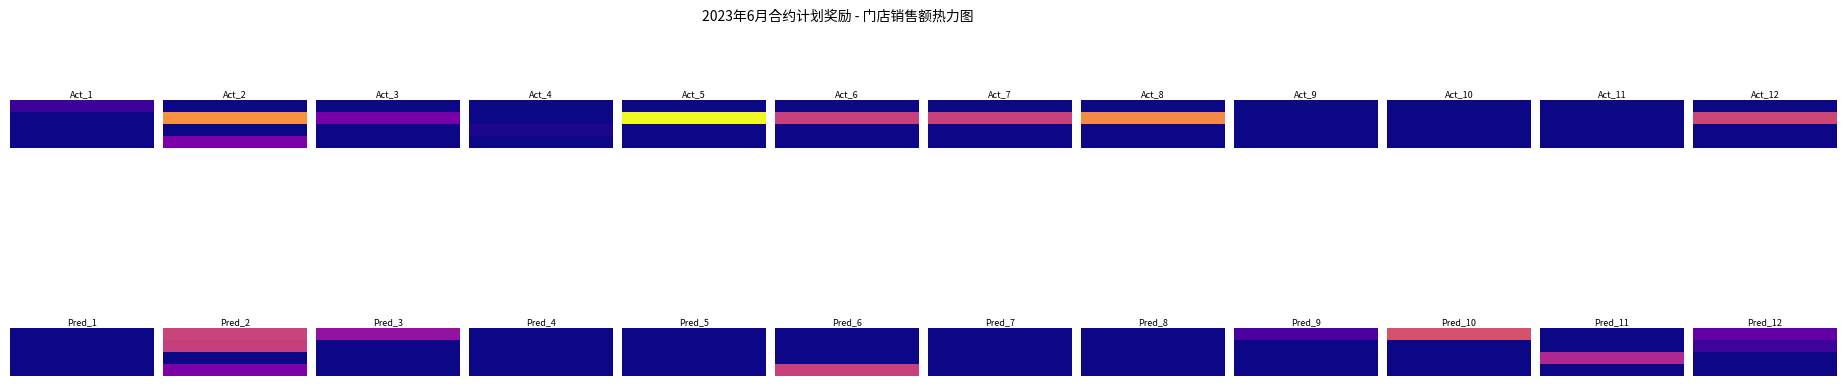

Between 9 and 4, which is larger?

9